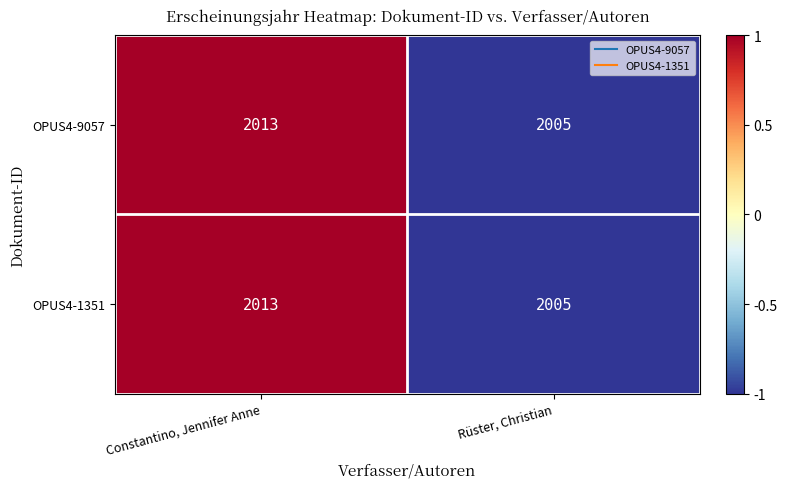

Is the value of OPUS4-9057 at Rüster, Christian greater than the value of OPUS4-1351 at Constantino, Jennifer Anne?

No